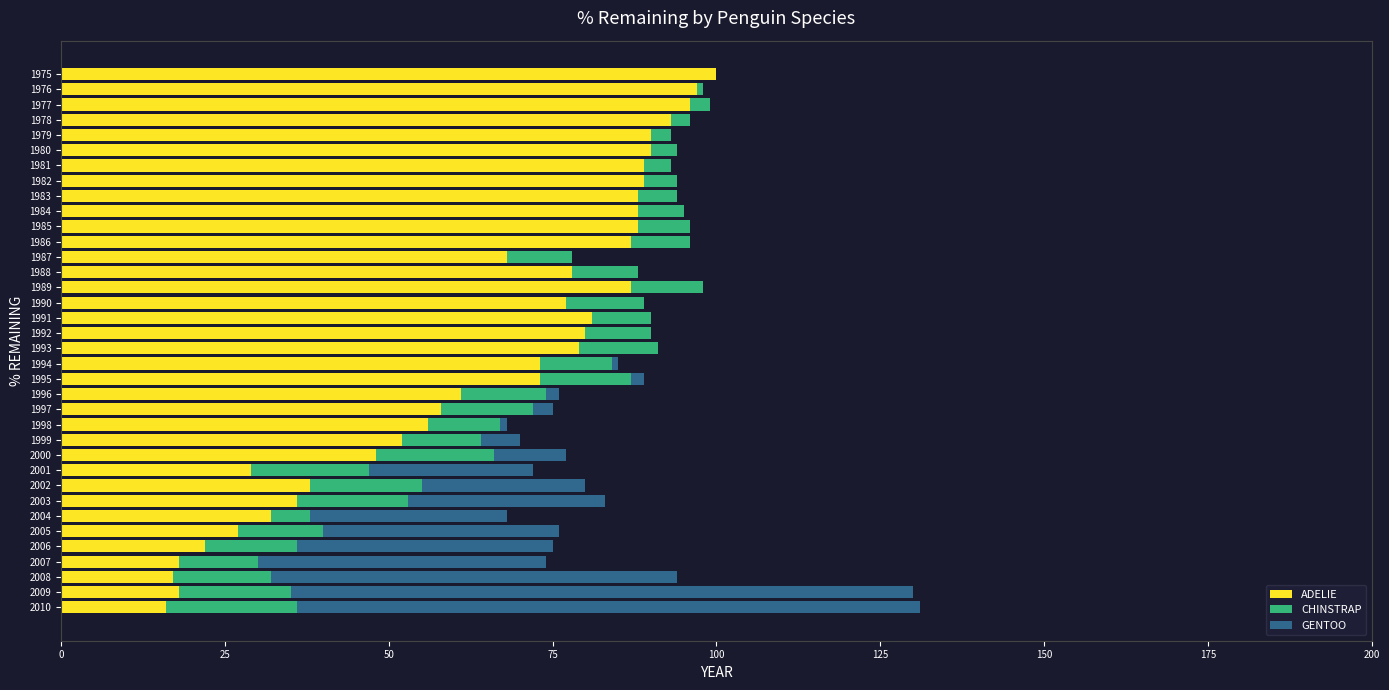

What is the sum of the ADELIE values at 1992 and 2007?

98